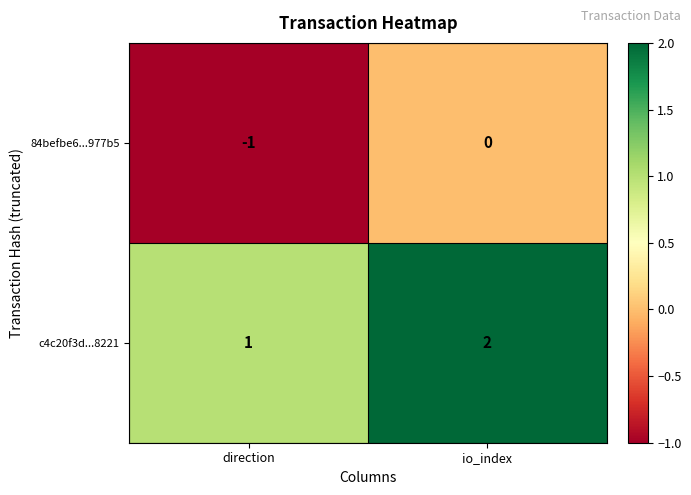

The 84befbe6...977b5 series shows 0 at io_index. True or false?

True